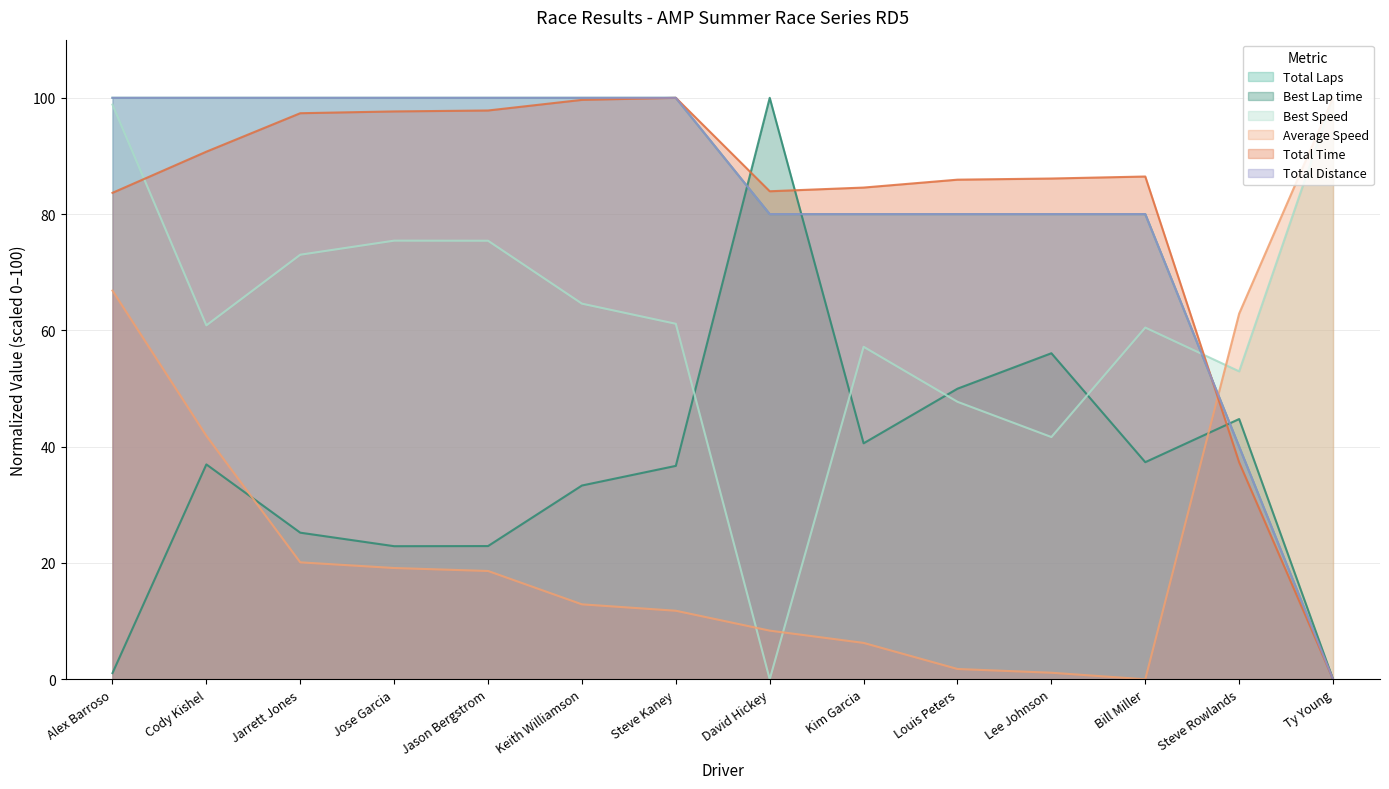

How many times do Total Laps and Average Speed cross each other?

1